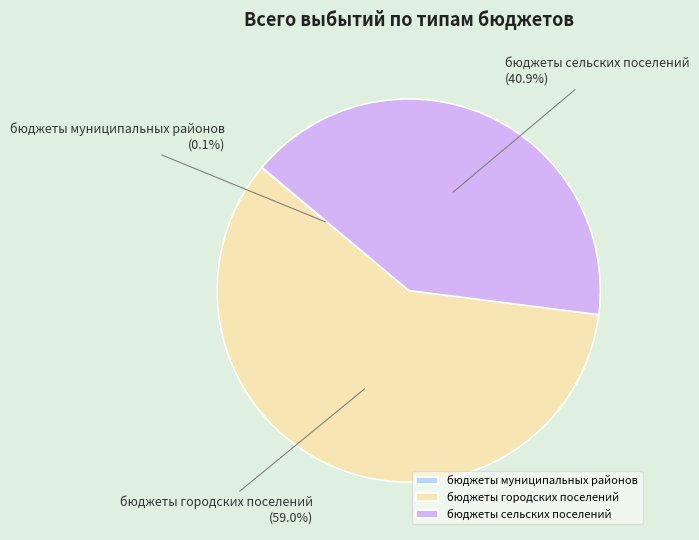

Which category accounts for the majority?

бюджеты городских поселений